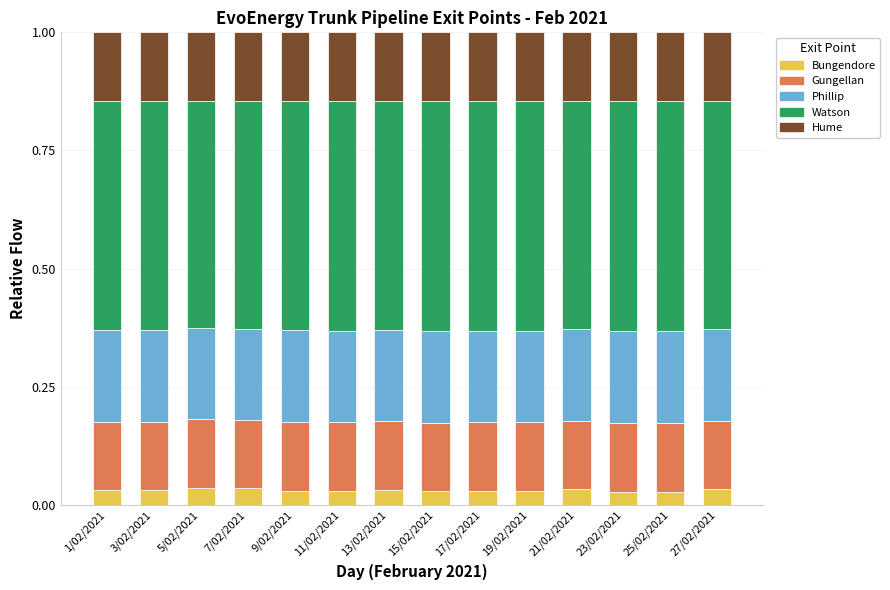

What is the total value across all series at 23/02/2021?

1.0